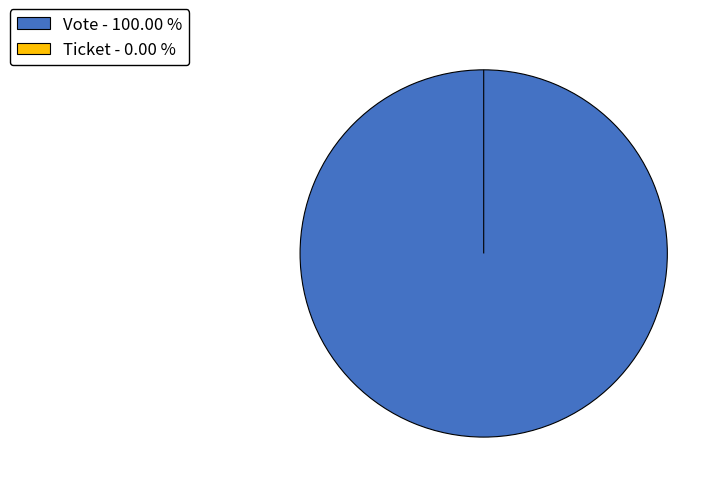

The Ticket slice represents 0% of the pie. True or false?

True